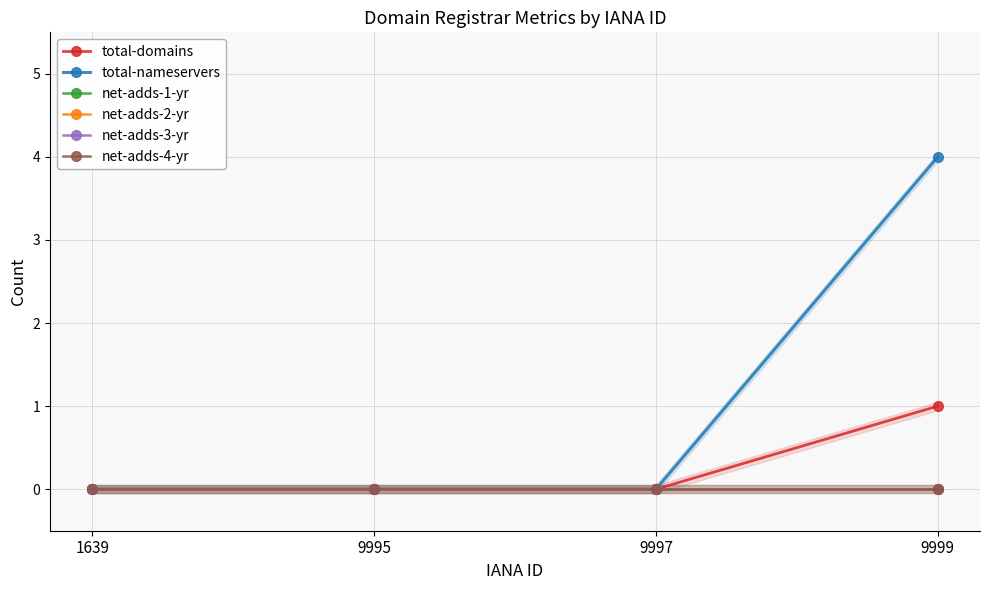

True or false: net-adds-4-yr and total-nameservers intersect in this chart.

False